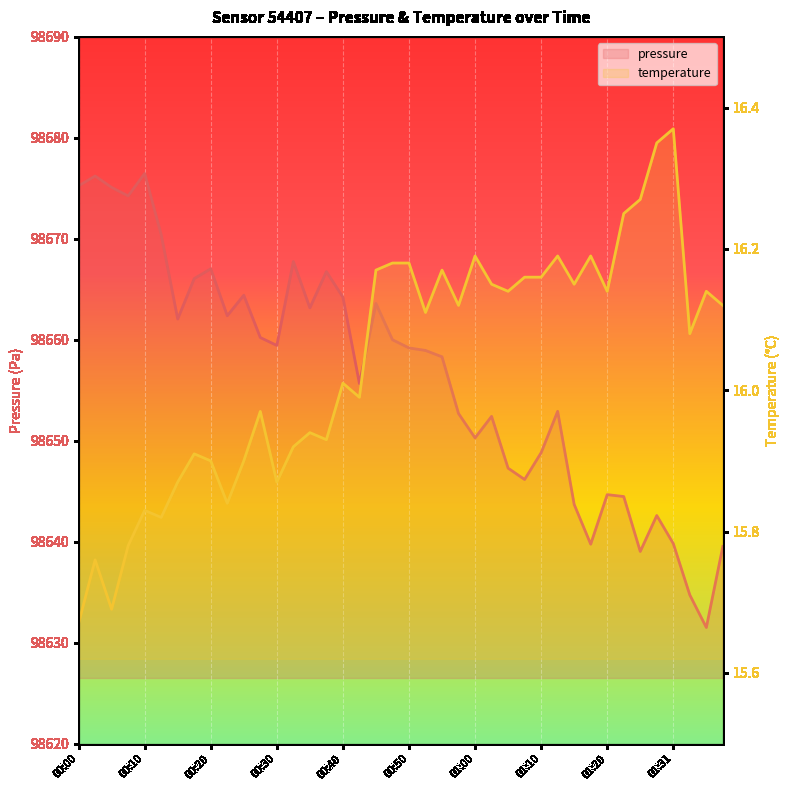

How many data points in pressure are less than 98659?

20